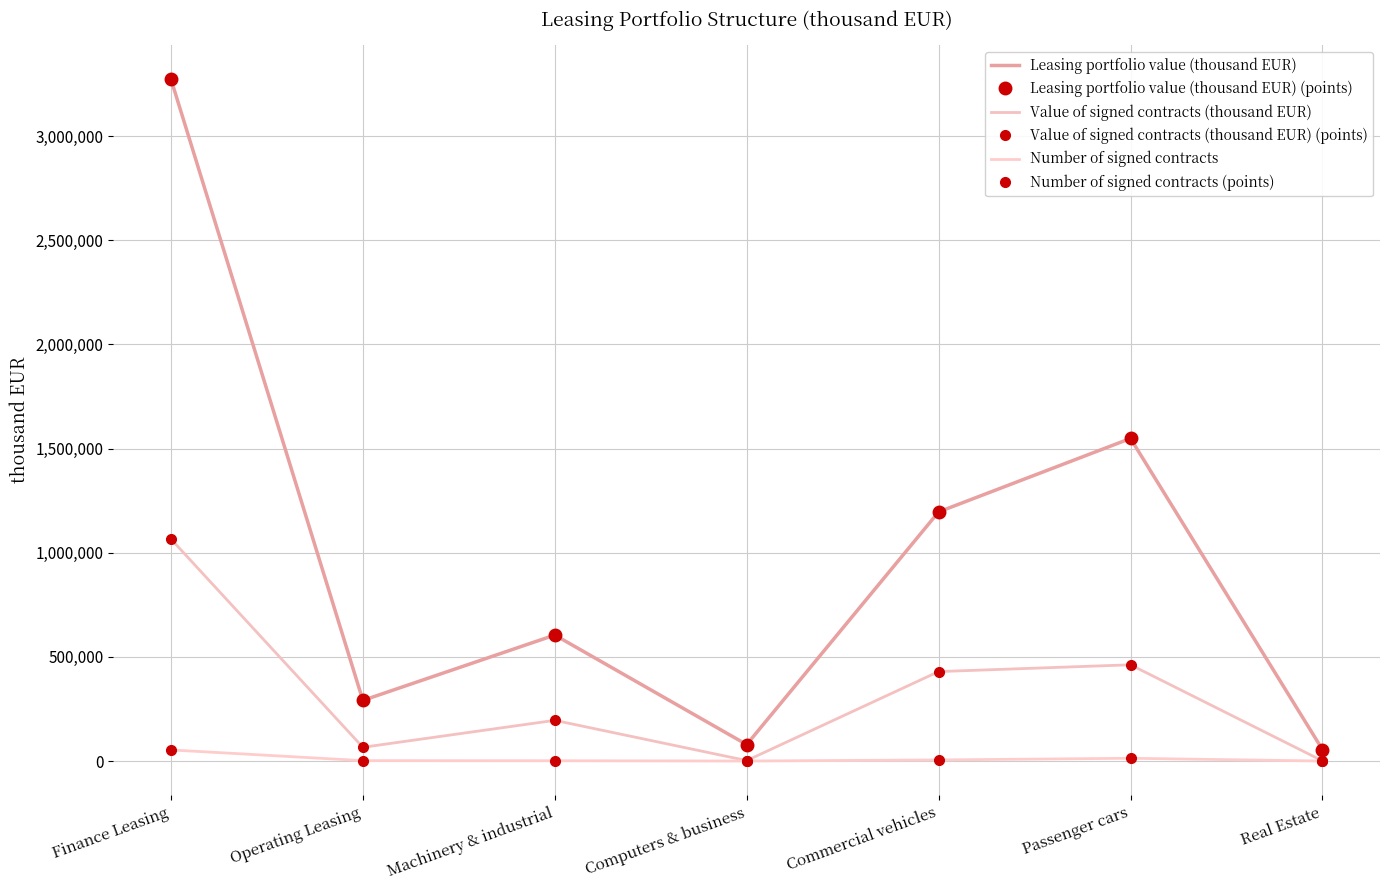

How many data points in Leasing portfolio value (thousand EUR) are less than 604865?

3